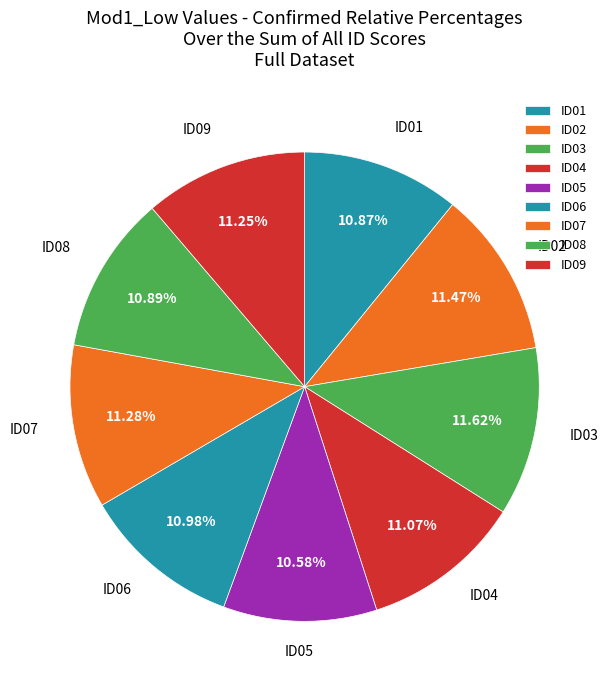

What percentage is the ID07 slice, to the nearest percent?

11%